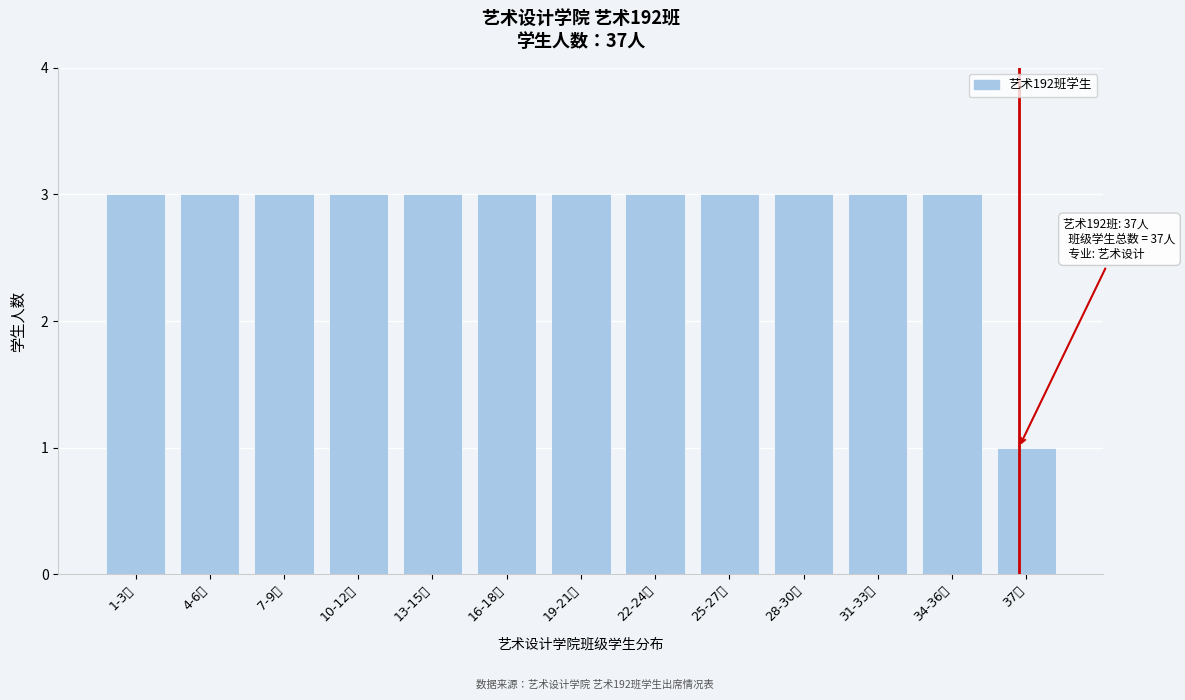

Reading right to left, extract all data points from this chart.

1	3	3	3	3	3	3	3	3	3	3	3	3